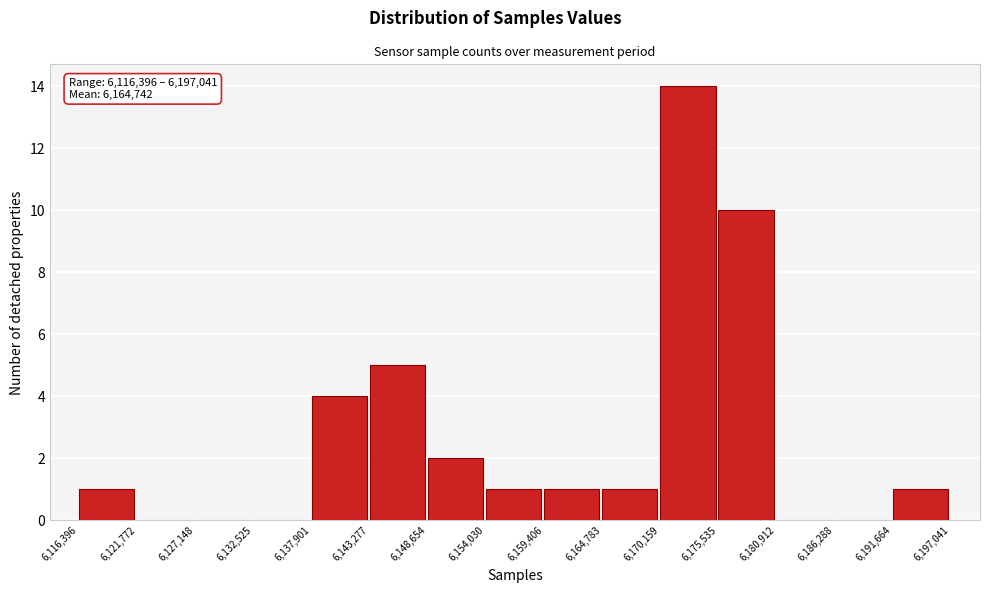

Which range on the x-axis has the tallest bar?

6,170,159 to 6,175,535